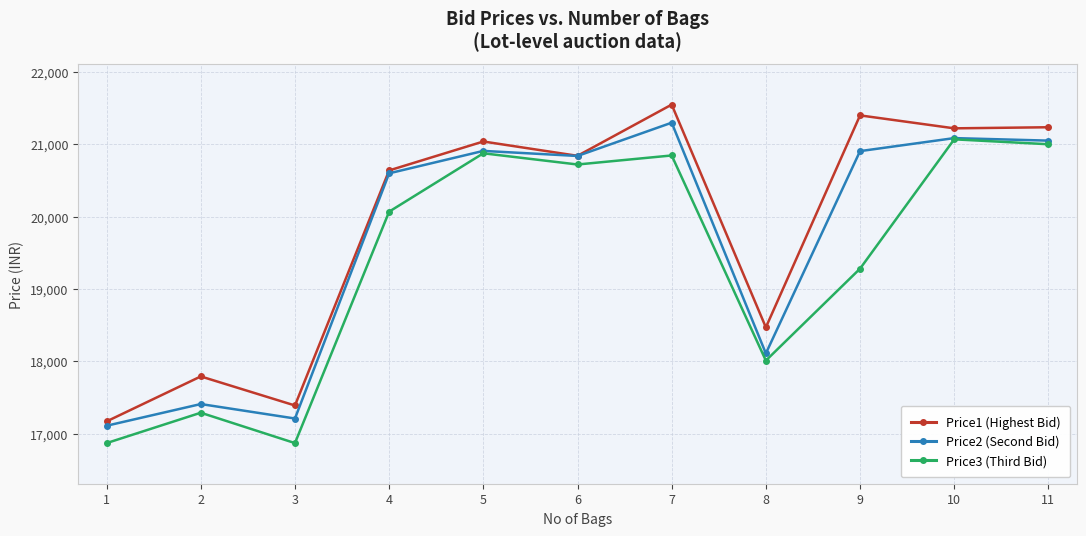

List the series in order of their overall mean, lowest first.

Price3 (Third Bid), Price2 (Second Bid), Price1 (Highest Bid)